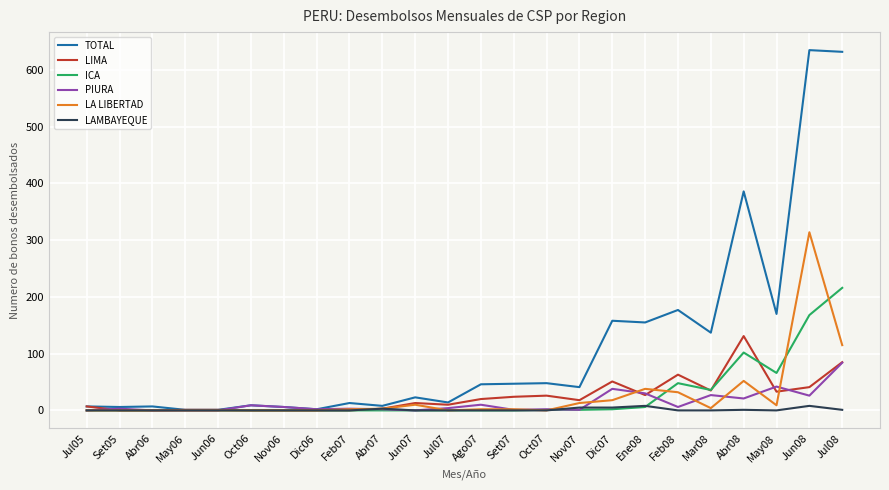

Which category has the highest value in the LA LIBERTAD series?

Jun08